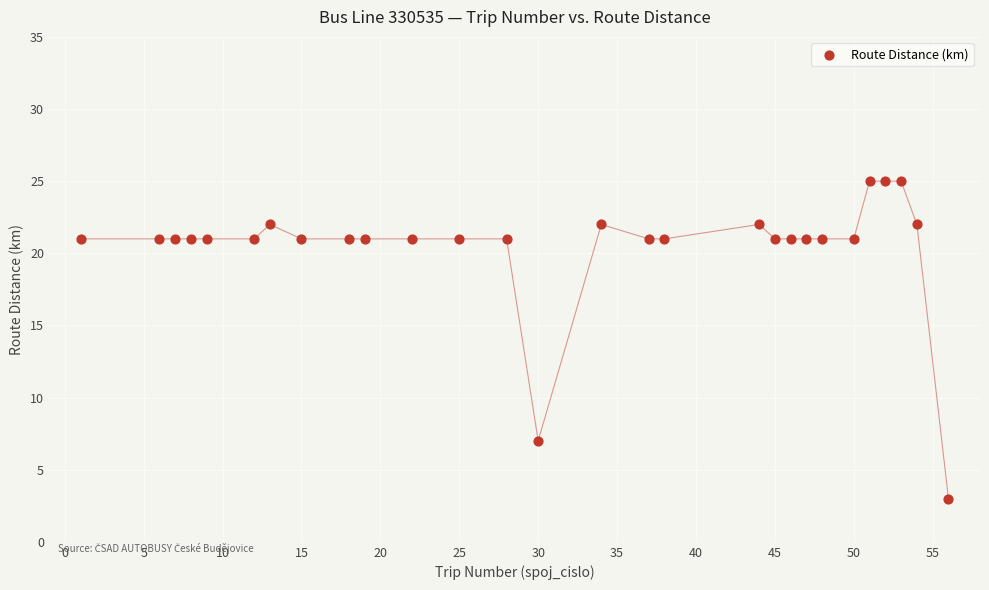

What is the range of X values (max minus min)?

55